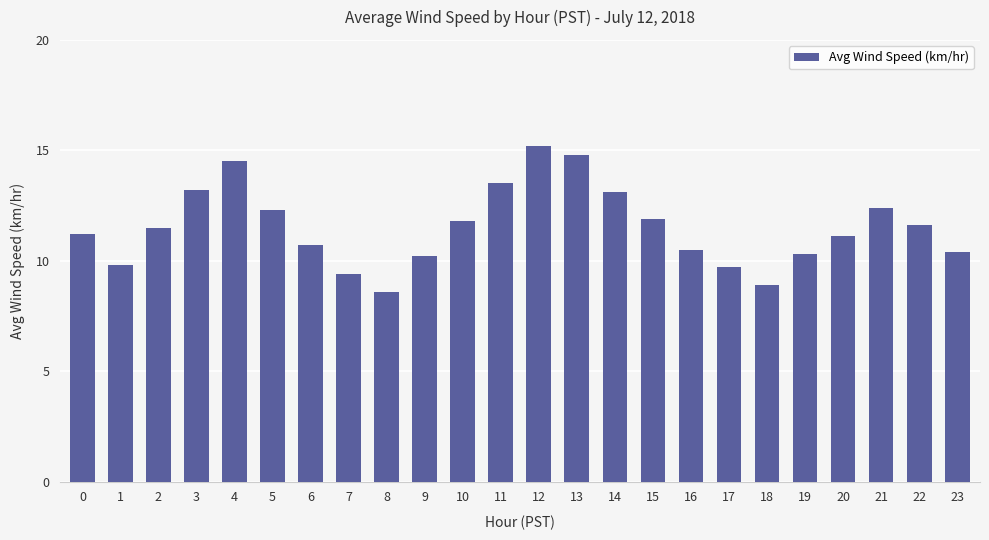

True or false: the data shows 11.7 at 8.

False